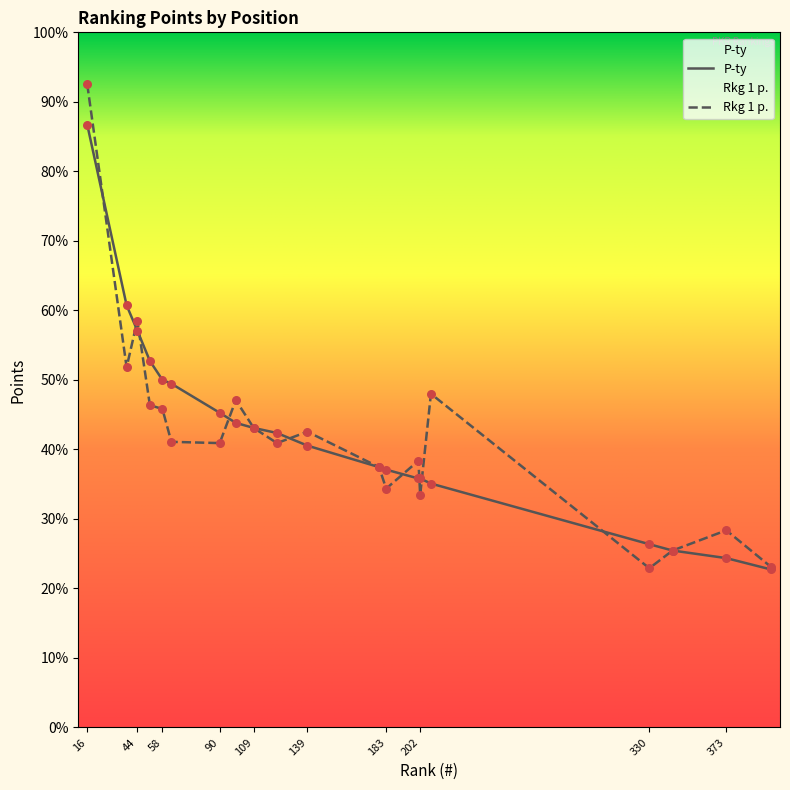

Which series reaches the minimum Y coordinate?

P-ty